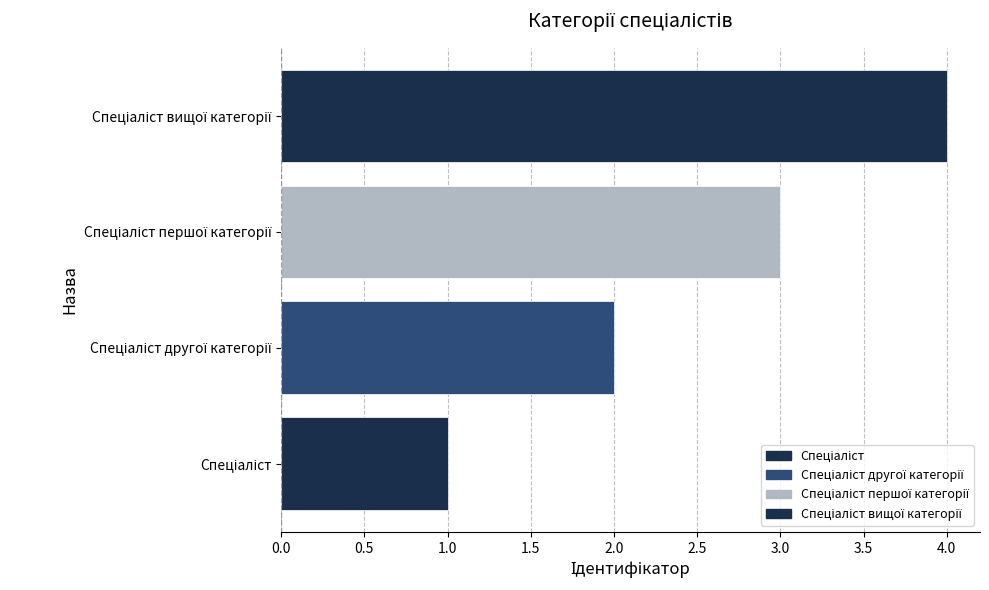

What is the sum of all values?

10